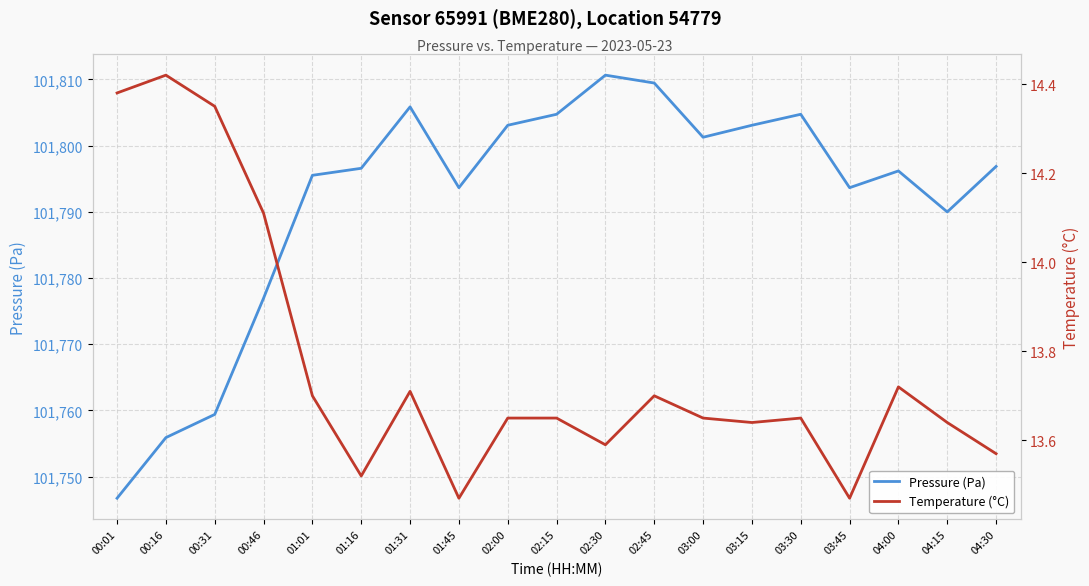

Between 04:15 and 02:45, which is larger?

02:45